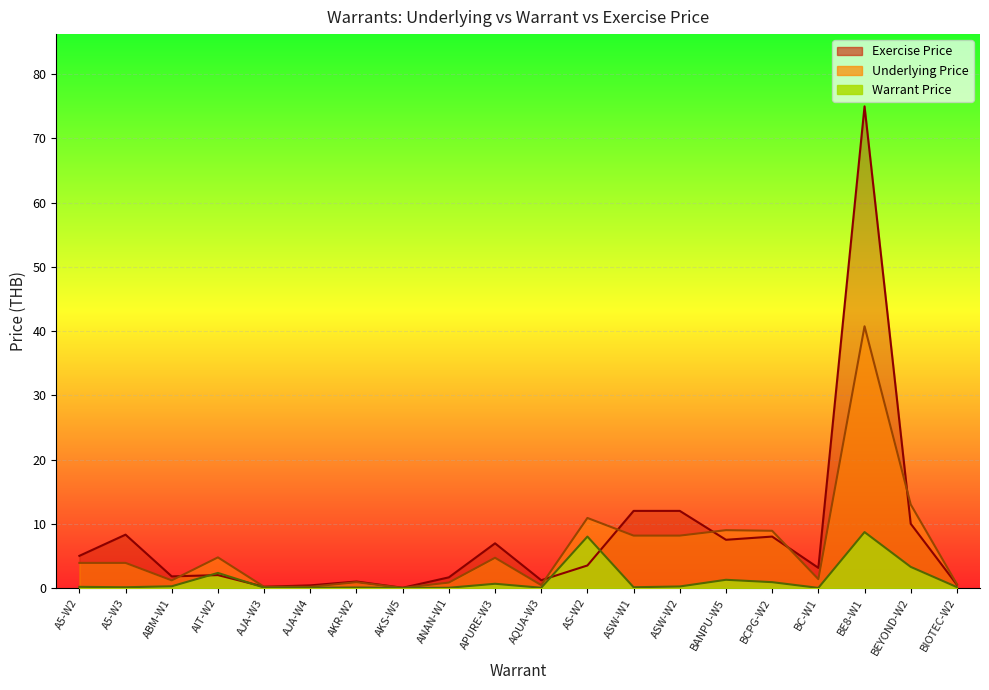

What is the sum of all Exercise Price values?

160.1